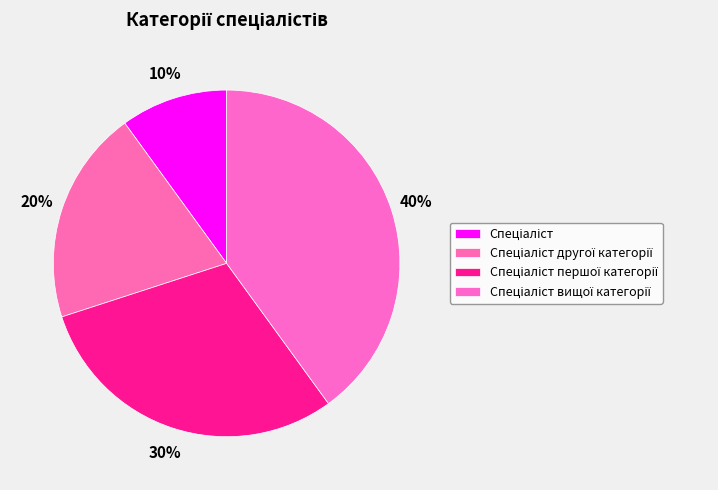

How many segments does this pie chart have?

4